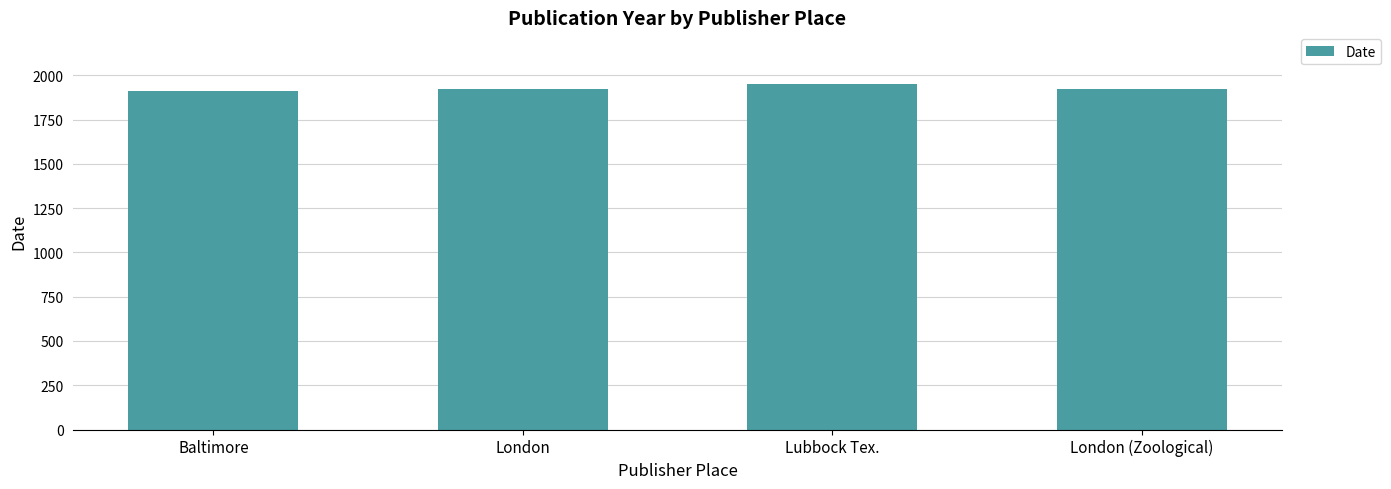

What is the greatest value displayed?

1951